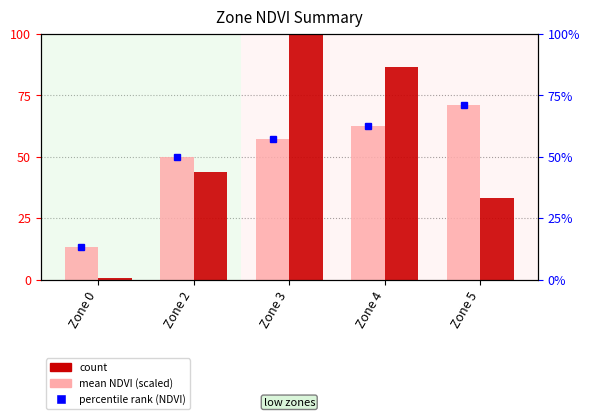

Is it true that mean NDVI (scaled 0-100) equals 13.1 at Zone 0?

True